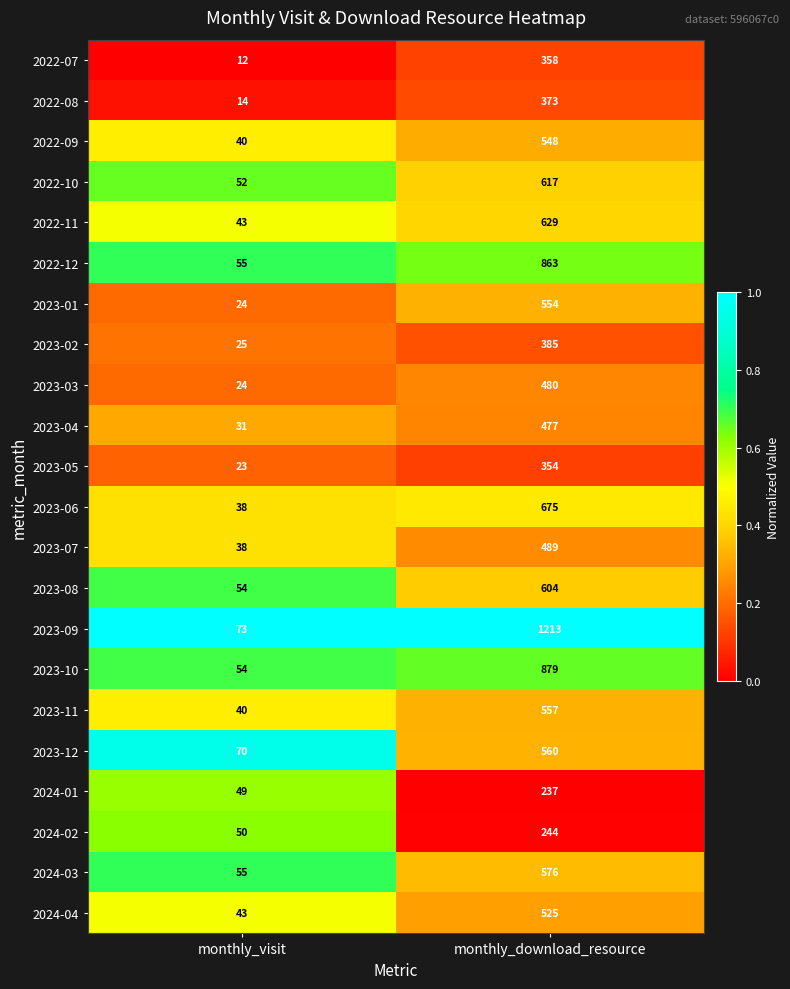

How many series are shown in this chart?

22